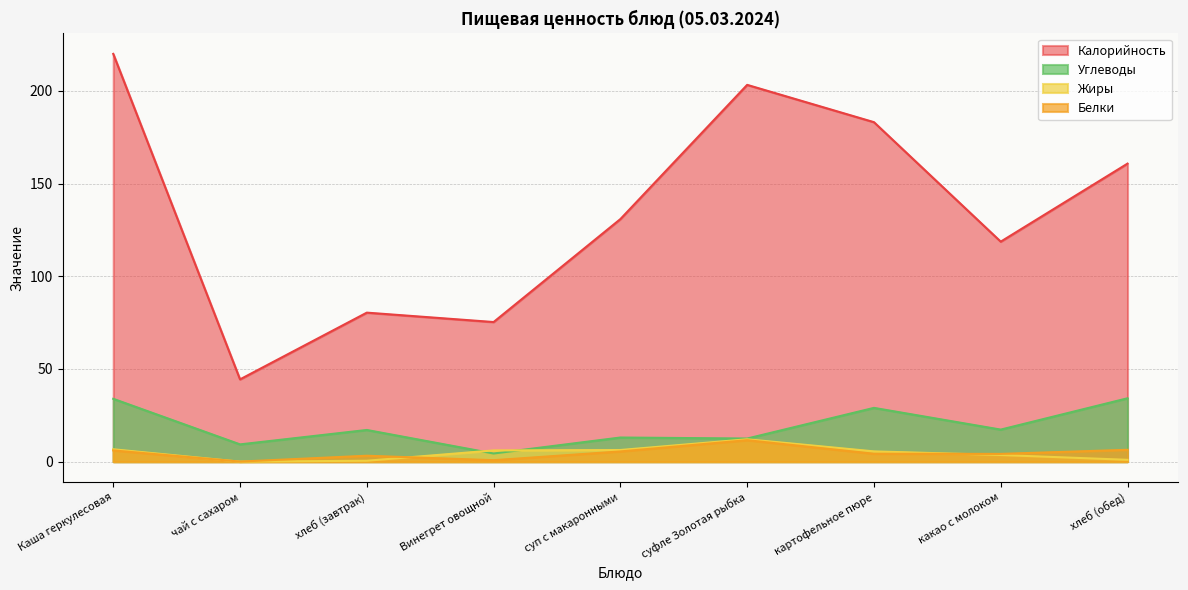

In Жиры, how many points are lower than both neighbors (excluding endpoints)?

1